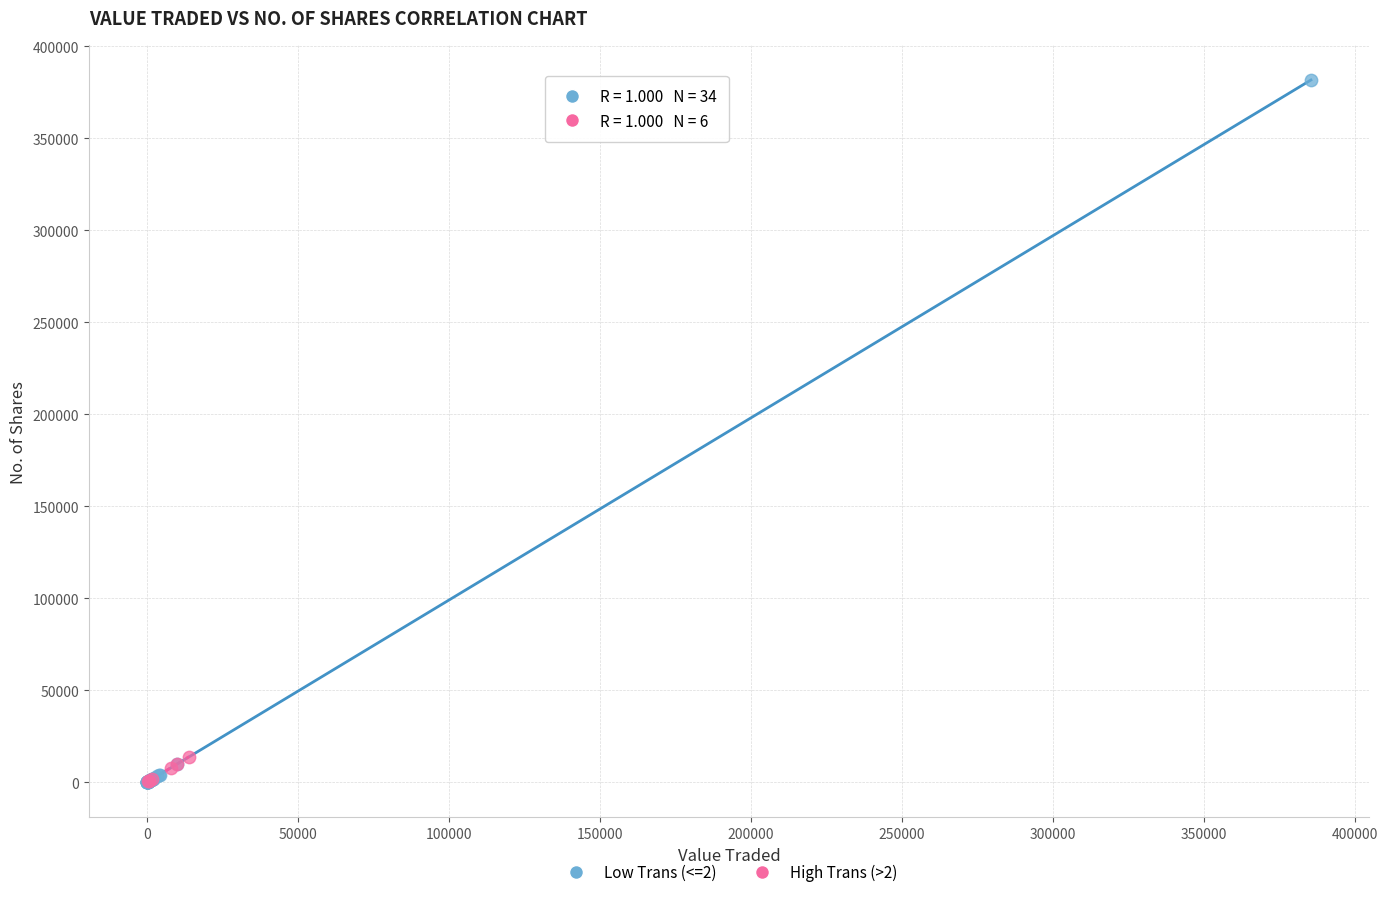

What are all the series names shown in the legend?

Low Trans (<=2), High Trans (>2)